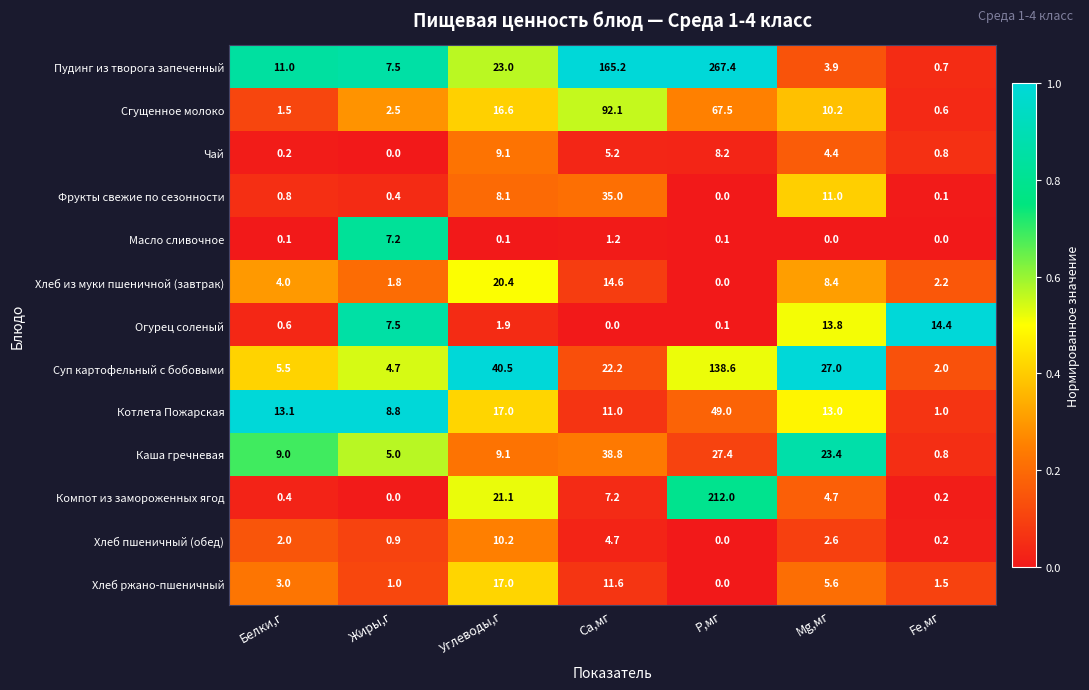

At which category is the sum across all series the highest?

Р,мг